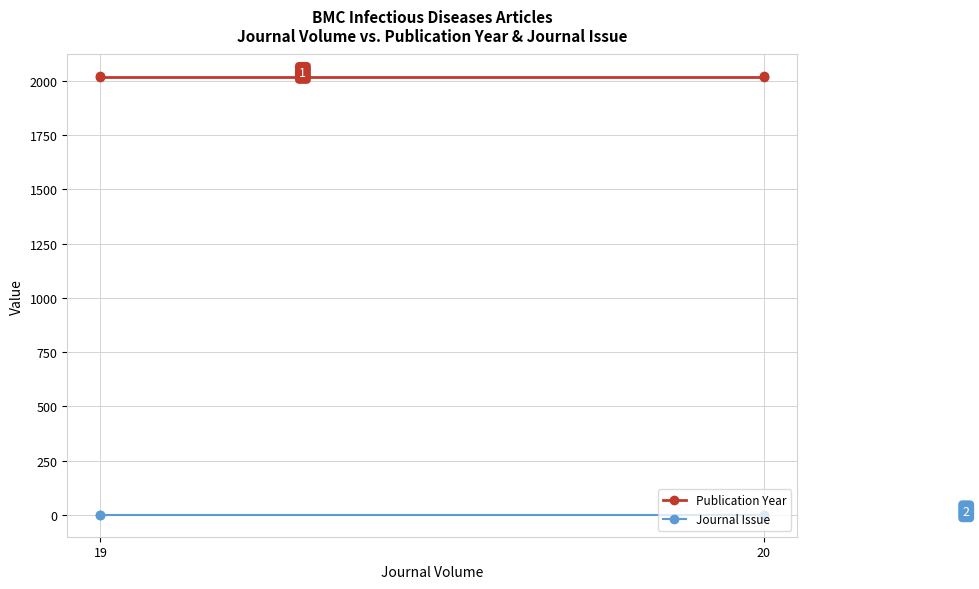

How many lines are shown in the chart?

2